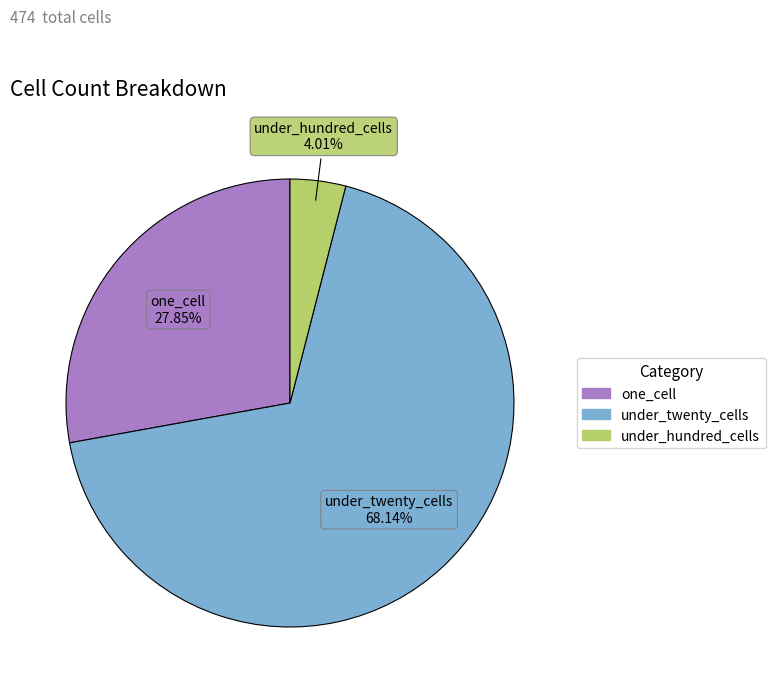

Does any single category account for the majority?

Yes